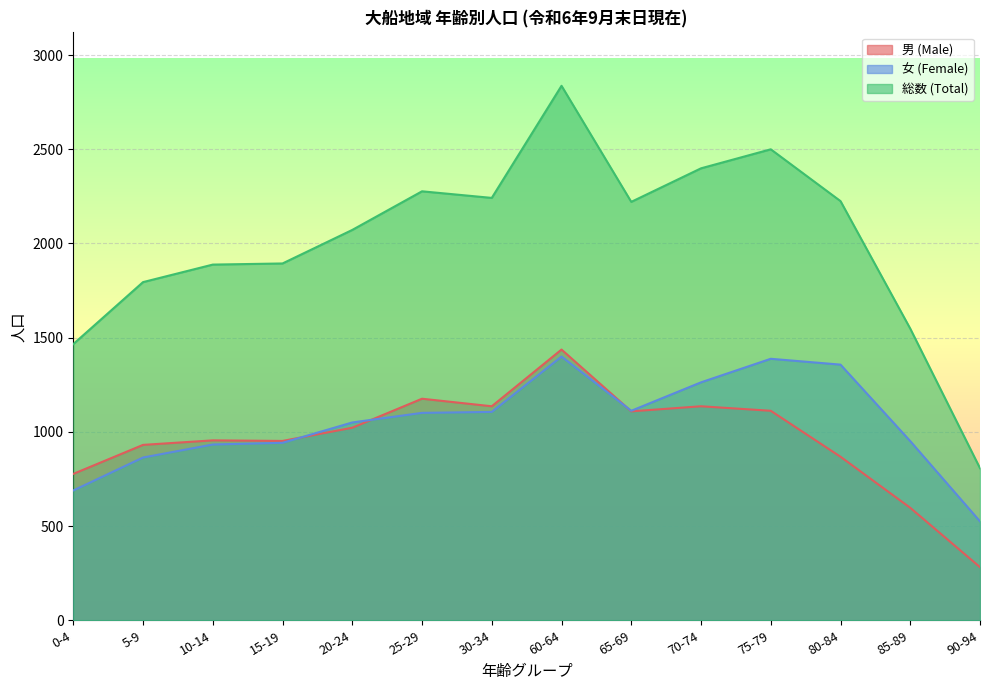

Rank the categories by 女 (Female) value from lowest to highest.

90-94, 0-4, 5-9, 10-14, 15-19, 85-89, 20-24, 25-29, 30-34, 65-69, 70-74, 80-84, 75-79, 60-64